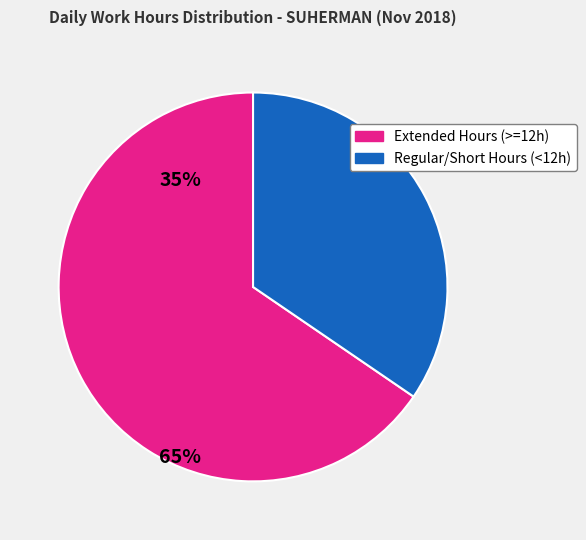

Which category has the smallest portion of the pie?

Regular/Short Hours (<12h)